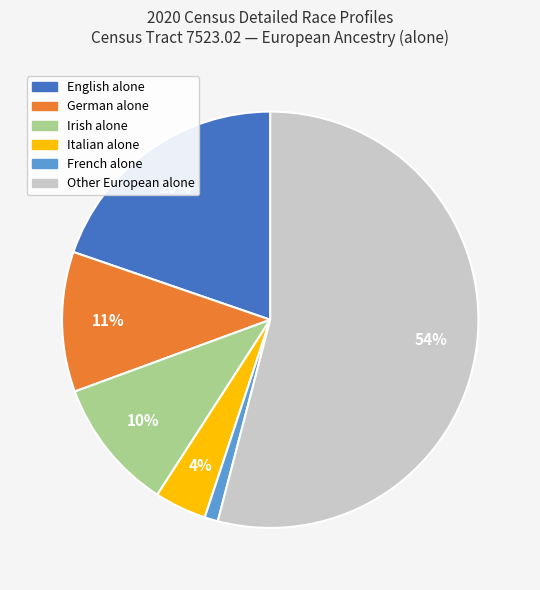

What percentage is the Other European alone slice, to the nearest percent?

54%